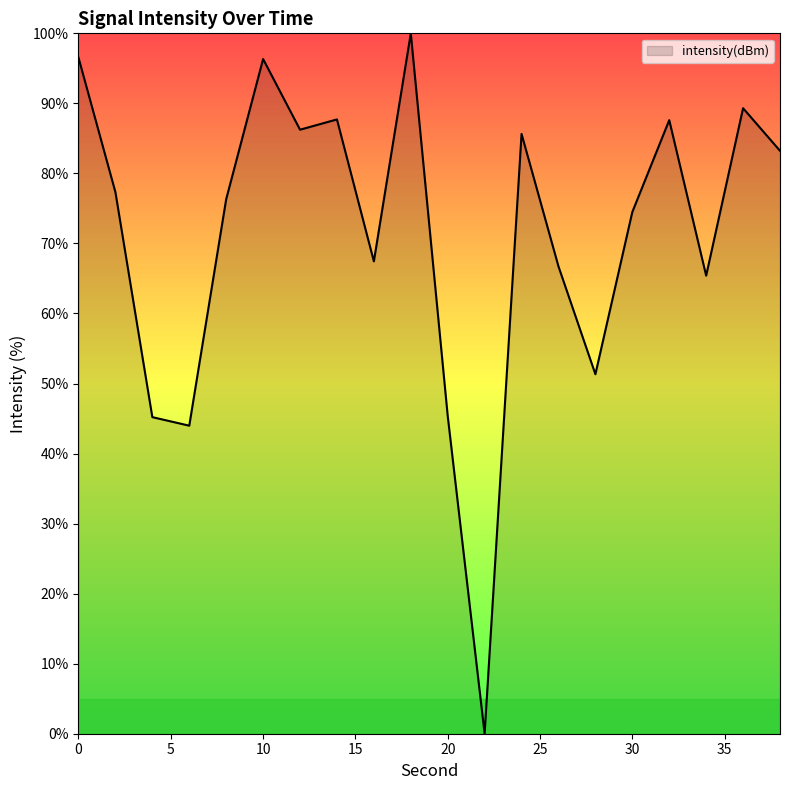

What is the greatest value displayed?

100.0